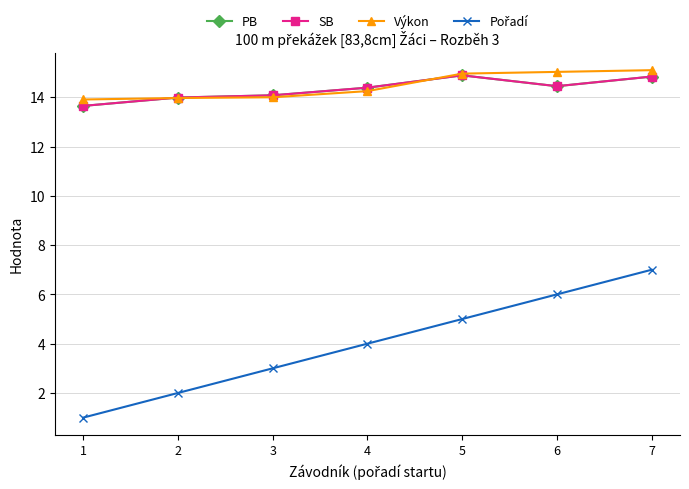

Does the chart display data point markers on the line(s)?

Yes